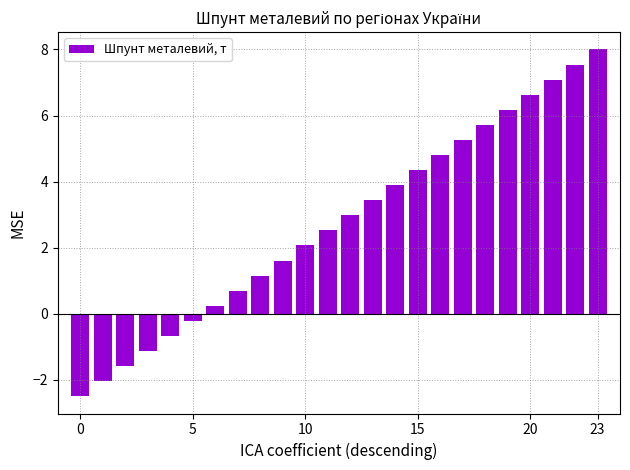

Reading left to right, transcribe all the data shown in this chart.

-2.5	-2.0	-1.6	-1.1	-0.7	-0.2	0.2	0.7	1.2	1.6	2.1	2.5	3.0	3.4	3.9	4.3	4.8	5.3	5.7	6.2	6.6	7.1	7.5	8.0